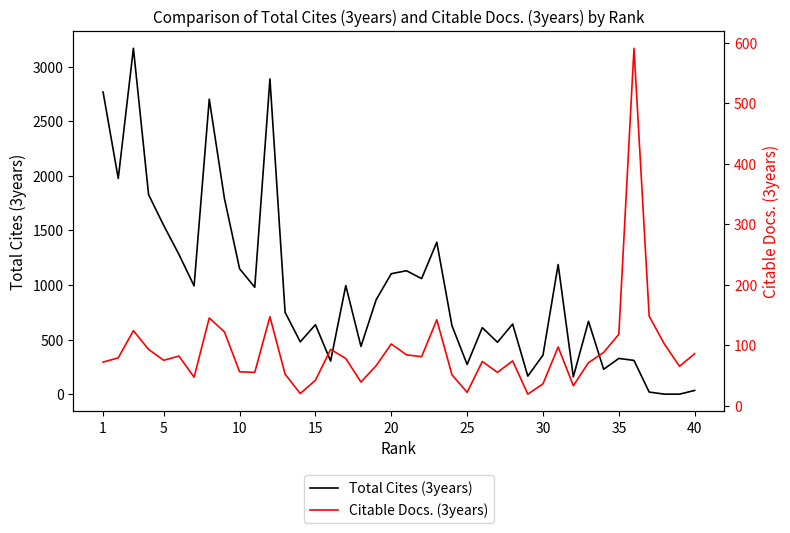

How many lines are shown in the chart?

2